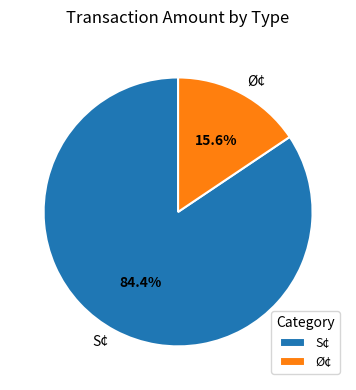

What percentage is NOT represented by S¢?

15.6%